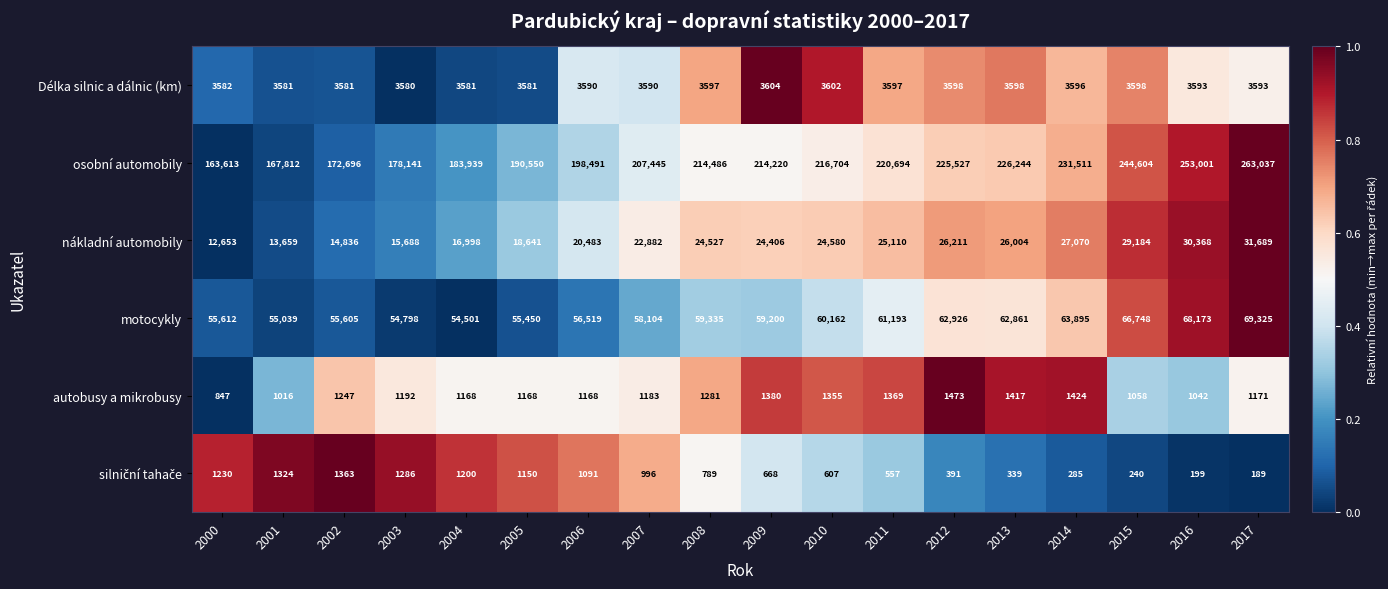

List the labels in order of osobní automobily value, largest first.

2017, 2016, 2015, 2014, 2013, 2012, 2011, 2010, 2008, 2009, 2007, 2006, 2005, 2004, 2003, 2002, 2001, 2000